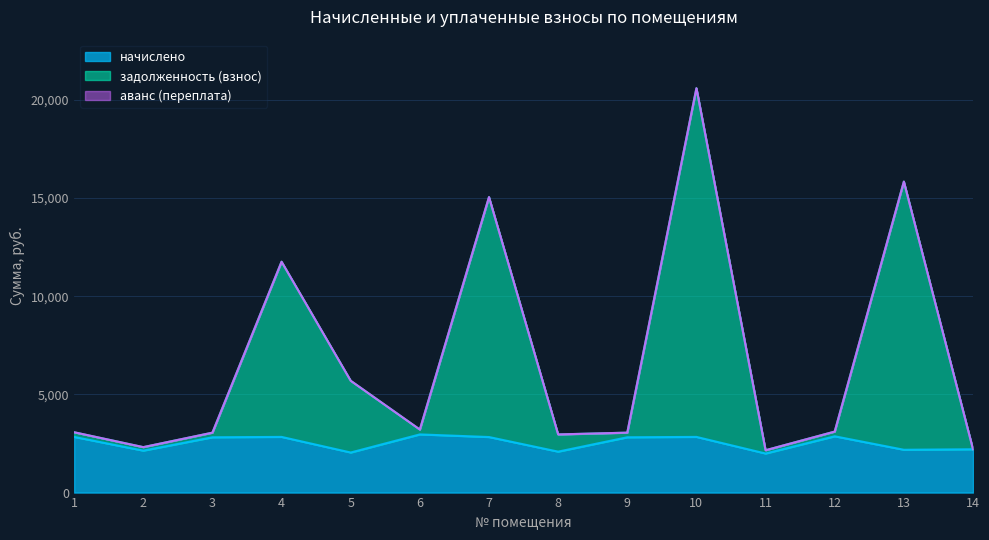

At which label is начислено closest to 2477?

14